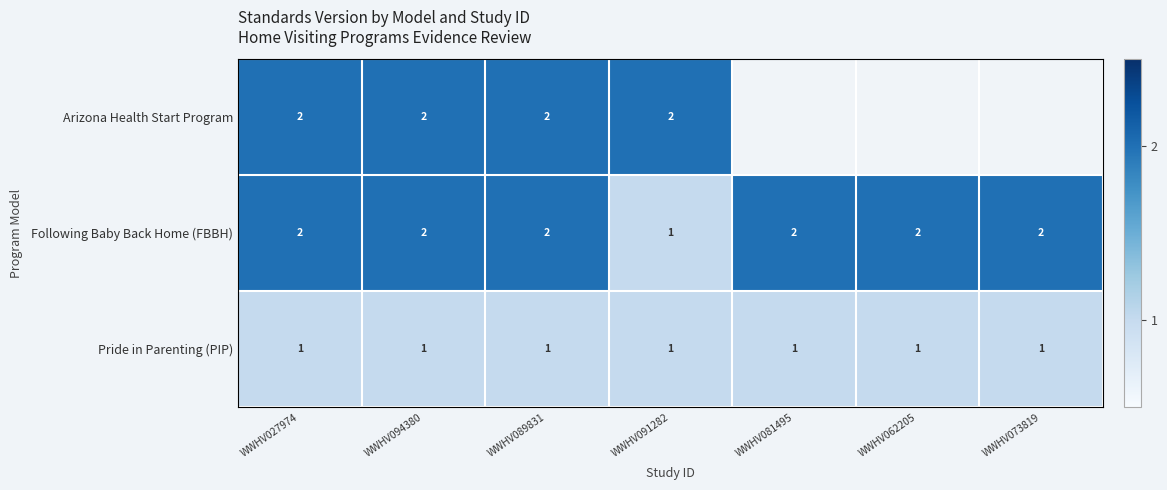

Where is Following Baby Back Home (FBBH) nearest to the value 1?

WWHV091282